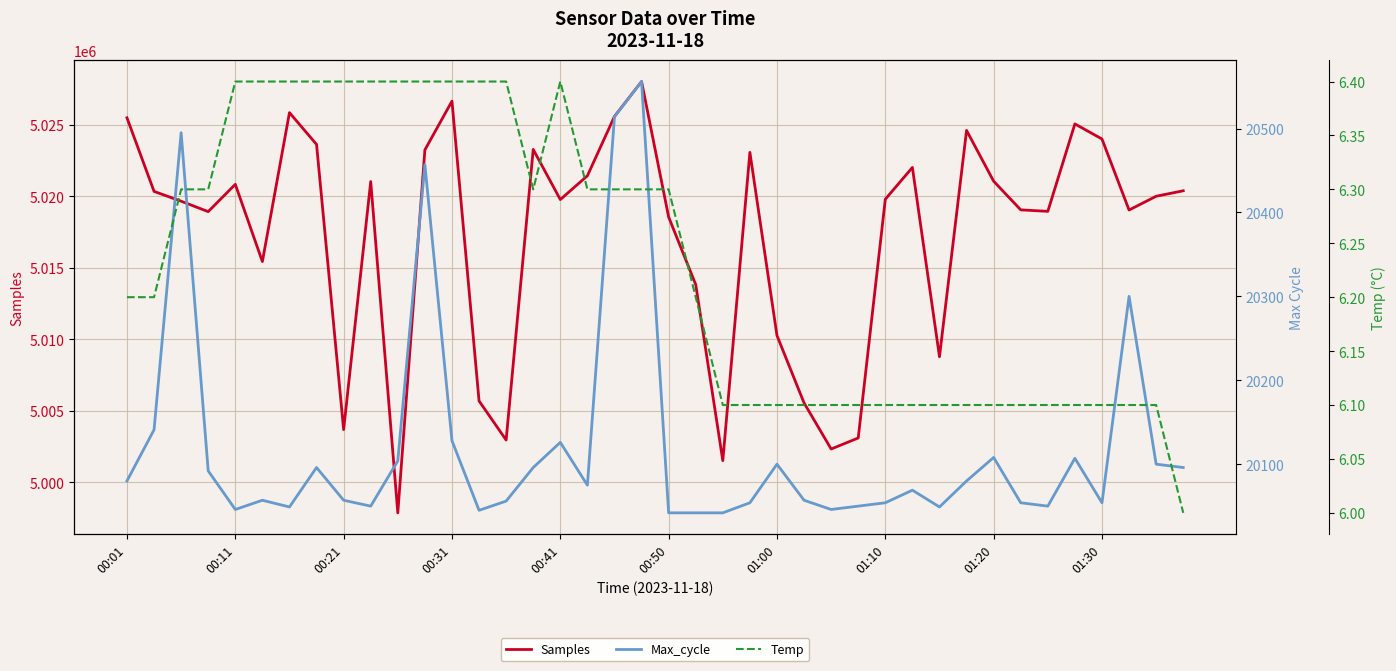

What is the greatest value displayed?

5028009.0